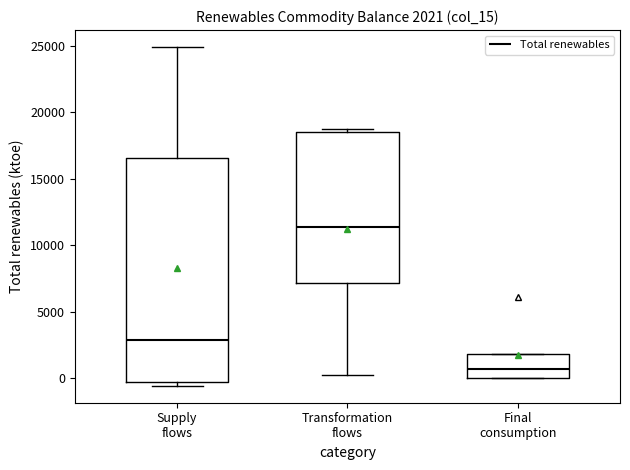

Which box has the lowest median line?

Final consumption